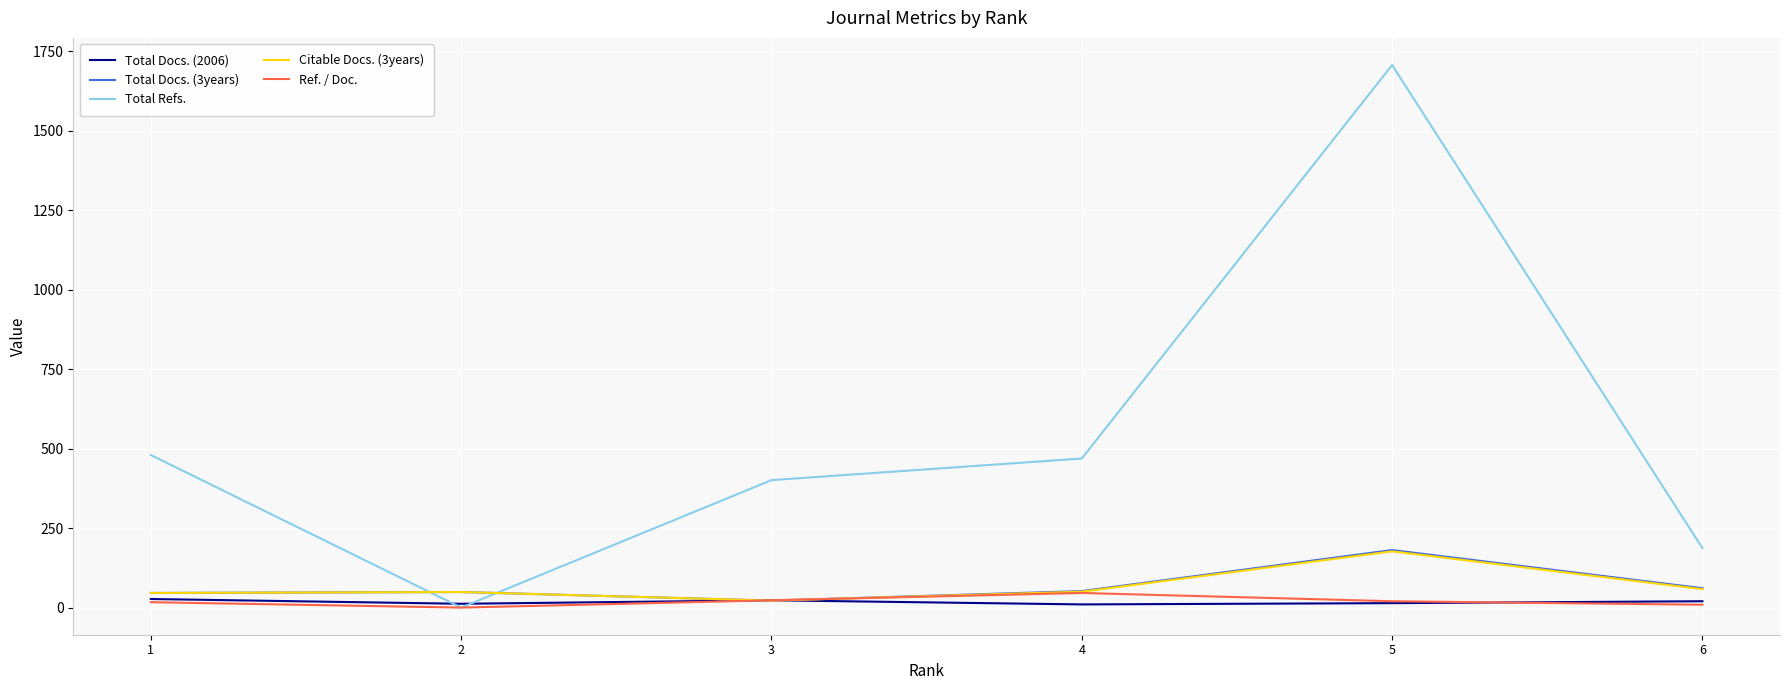

Between 3 and 4, which series saw the biggest shift?

Total Refs.